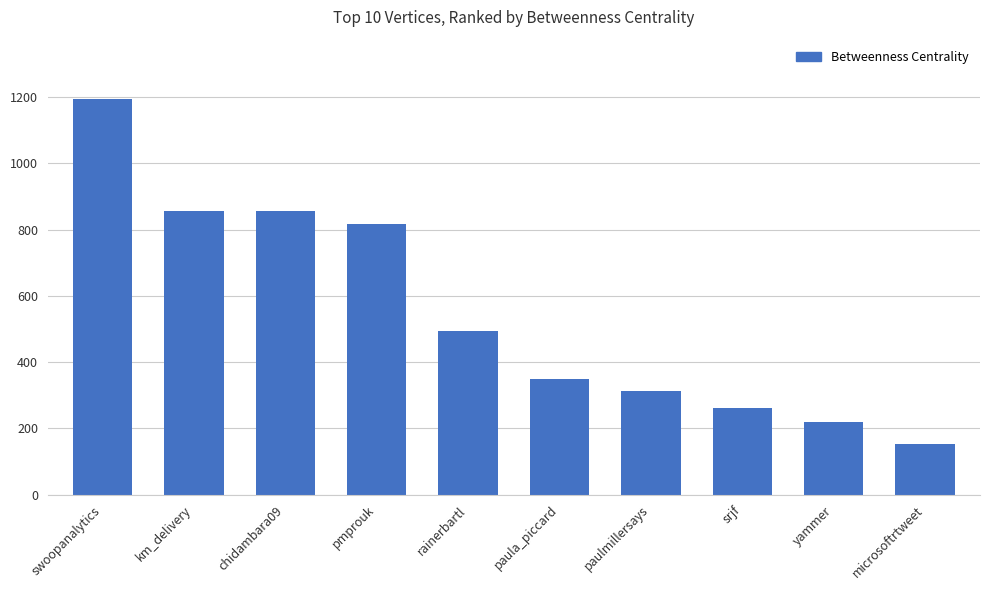

What is the label of the 9th bar from the left?

yammer